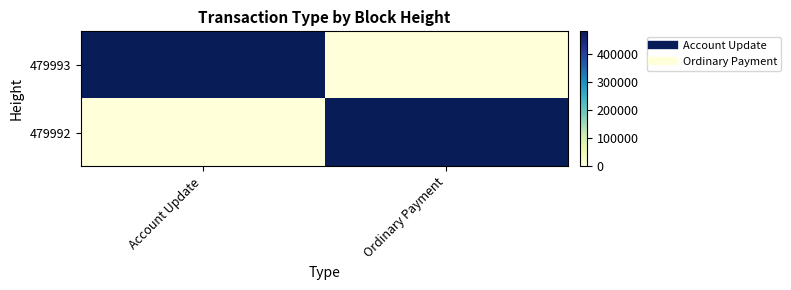

Reading left to right, extract all data points from this chart.

479993: Account Update=479993	Ordinary Payment=0
479992: Account Update=0	Ordinary Payment=479992